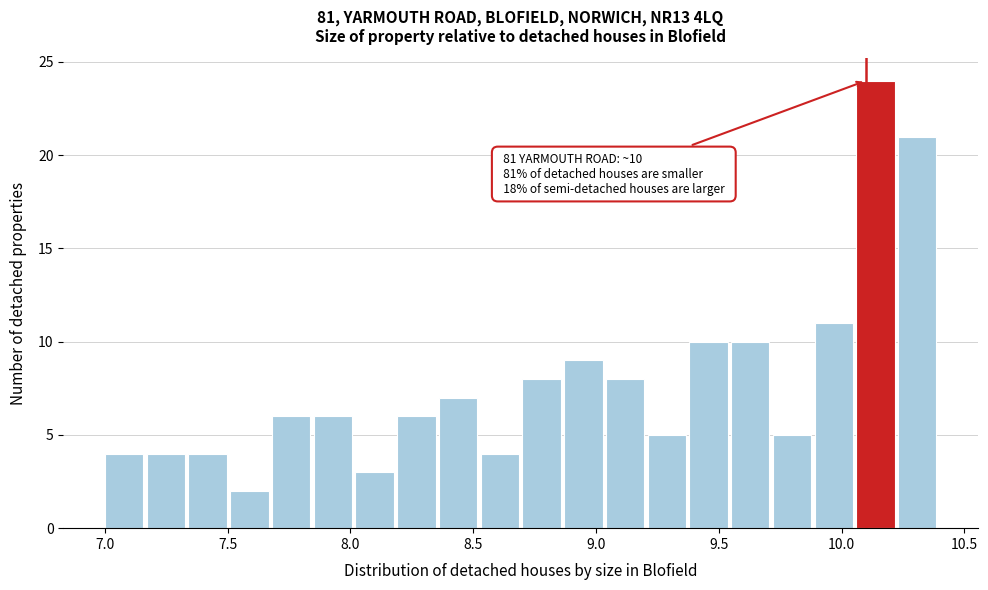

Read against the x-axis, roughly where is the centre of the tallest bar?

10.15